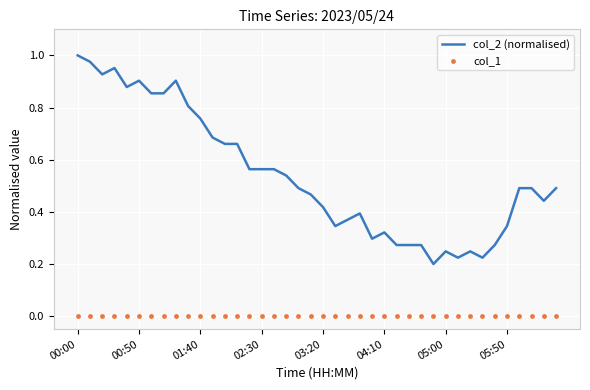

Is the value of col_1 at 37 greater than the value of col_2 (normalised) at 39?

No